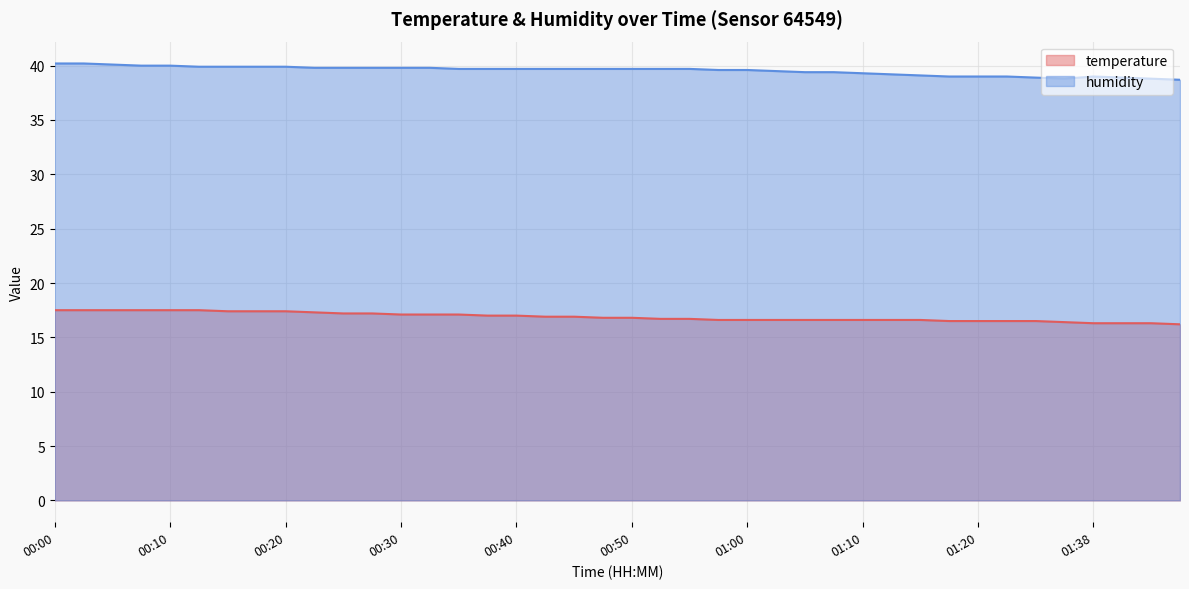

How many values in the humidity series exceed 39?

31